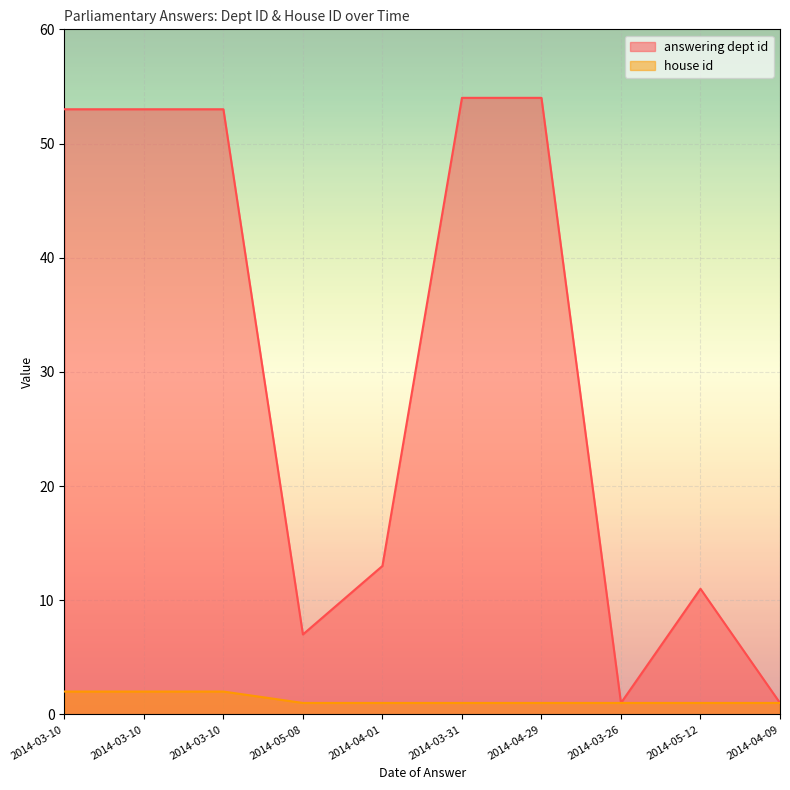

What is the maximum value shown in the chart?

54